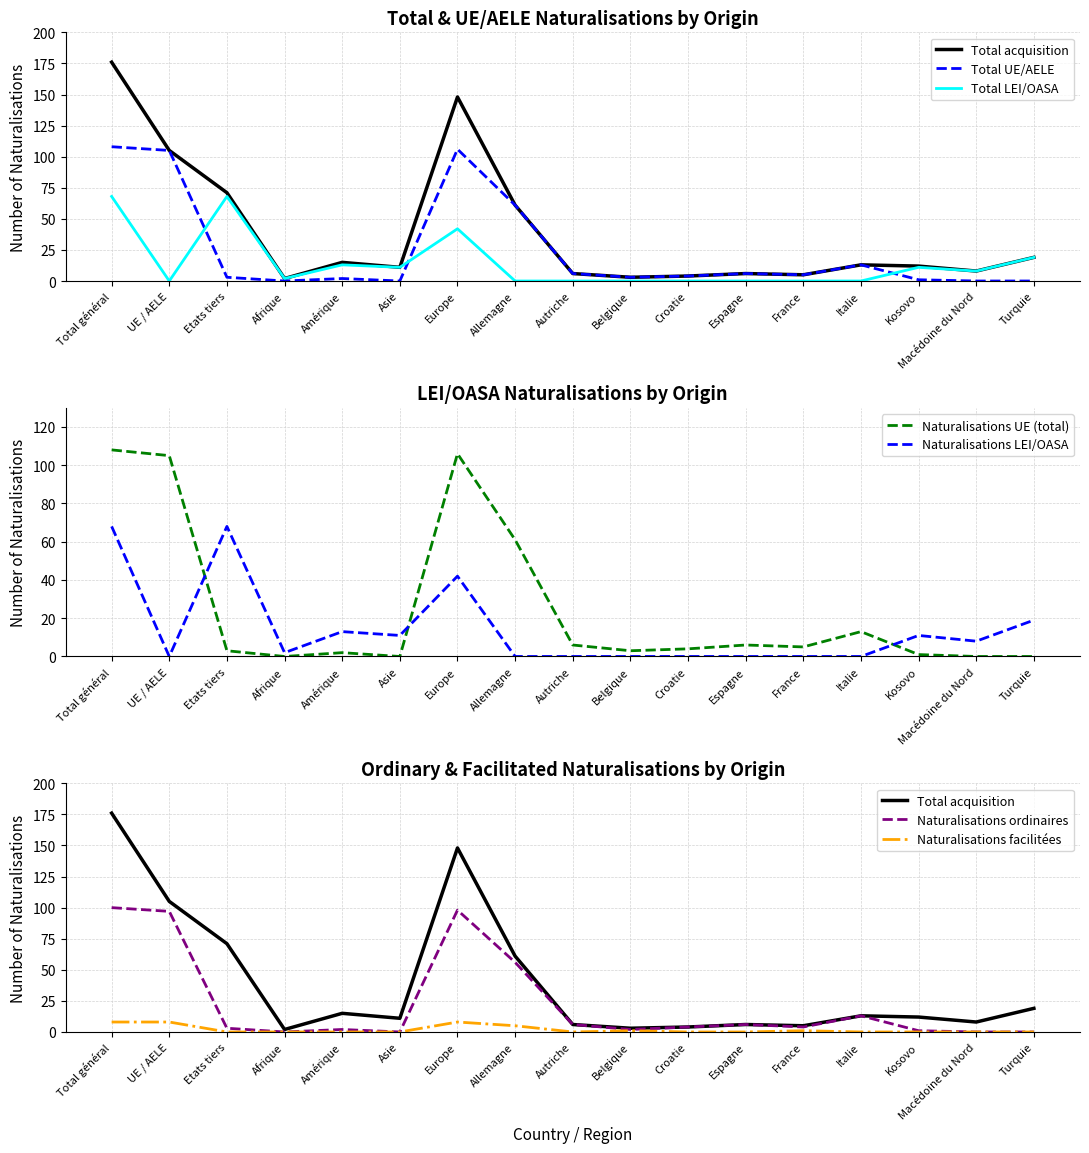

In Naturalisations UE (total), how many points are lower than both neighbors (excluding endpoints)?

4